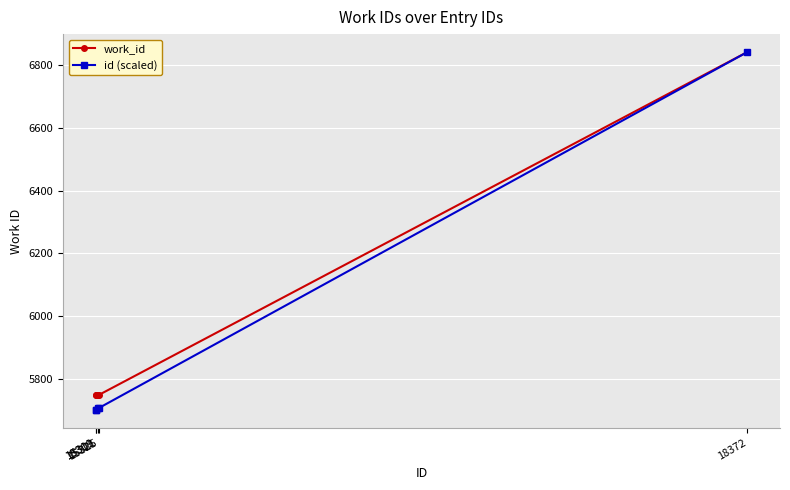

How many data points in id (scaled) are less than 5705?

2